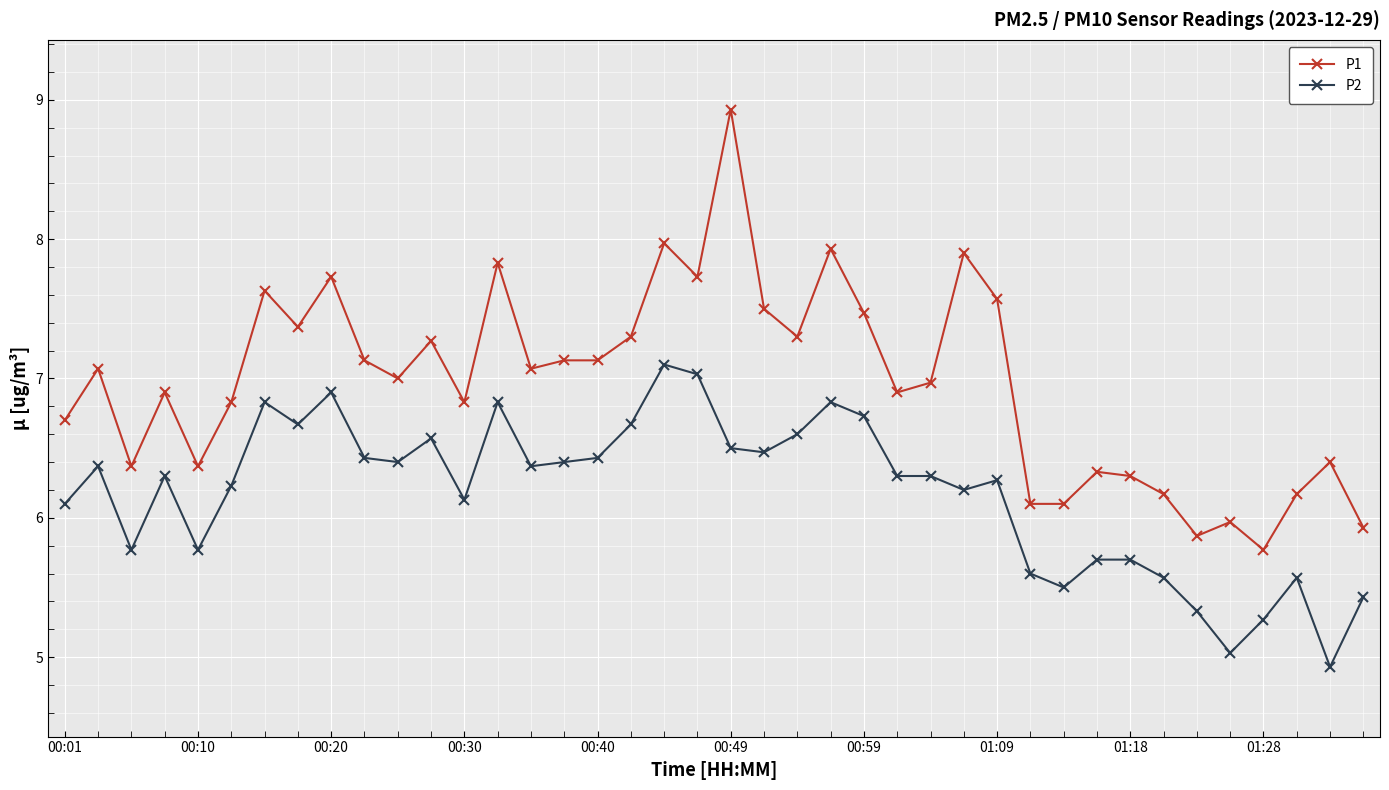

Which series has the widest spread of values?

P1